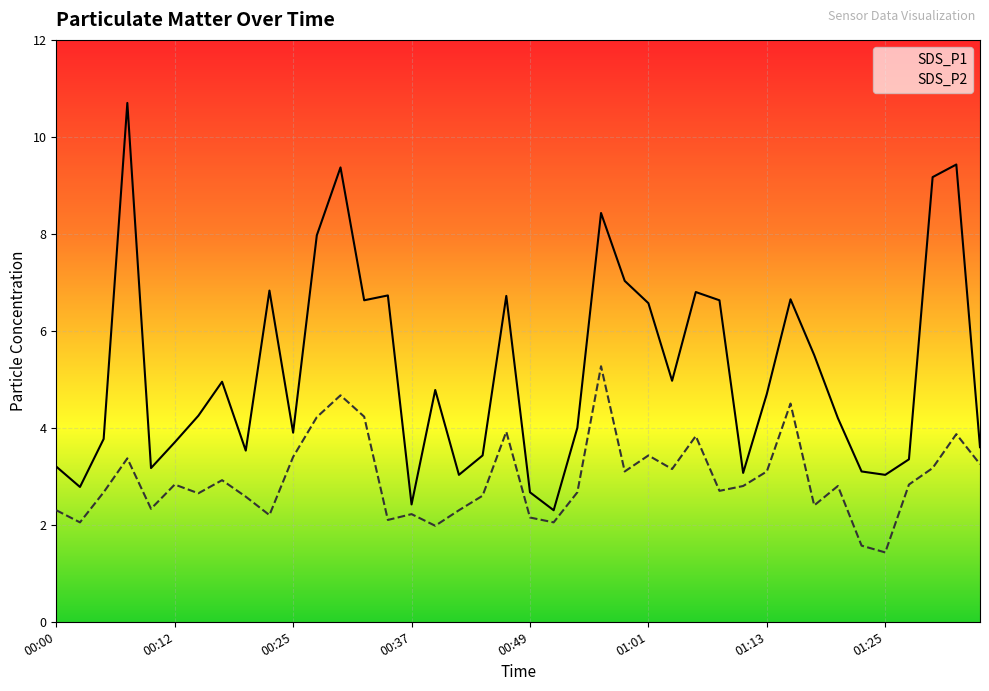

Reading right to left, what are all the values shown in this chart?

SDS_P1: 01:35=3.6	01:33=9.4	01:30=9.2	01:28=3.4	01:25=3.0	01:23=3.1	01:21=4.2	01:18=5.5	01:16=6.7	01:13=4.7	01:11=3.1	01:08=6.6	01:06=6.8	01:04=5.0	01:01=6.6	00:59=7.0	00:56=8.4	00:54=4.0	00:51=2.3	00:49=2.7	00:47=6.7	00:44=3.4	00:42=3.0	00:39=4.8	00:37=2.4	00:34=6.7	00:32=6.6	00:29=9.4	00:27=8.0	00:25=3.9	00:22=6.8	00:20=3.5	00:17=5.0	00:15=4.2	00:12=3.7	00:10=3.2	00:08=10.7	00:05=3.8	00:03=2.8	00:00=3.2
SDS_P2: 01:35=3.2	01:33=3.9	01:30=3.2	01:28=2.8	01:25=1.4	01:23=1.6	01:21=2.8	01:18=2.4	01:16=4.5	01:13=3.1	01:11=2.8	01:08=2.7	01:06=3.8	01:04=3.1	01:01=3.4	00:59=3.1	00:56=5.3	00:54=2.7	00:51=2.0	00:49=2.1	00:47=3.9	00:44=2.6	00:42=2.3	00:39=2.0	00:37=2.2	00:34=2.1	00:32=4.2	00:29=4.7	00:27=4.2	00:25=3.4	00:22=2.2	00:20=2.6	00:17=2.9	00:15=2.6	00:12=2.8	00:10=2.3	00:08=3.4	00:05=2.7	00:03=2.0	00:00=2.3